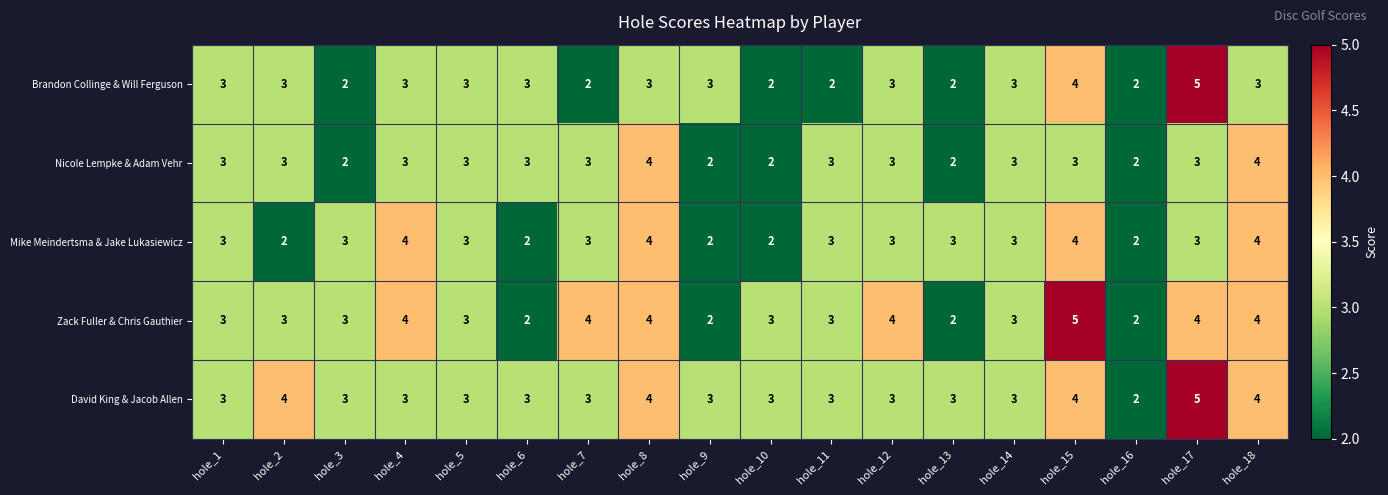

Count the Mike Meindertsma & Jake Lukasiewicz values in the range 2 to 3.

14